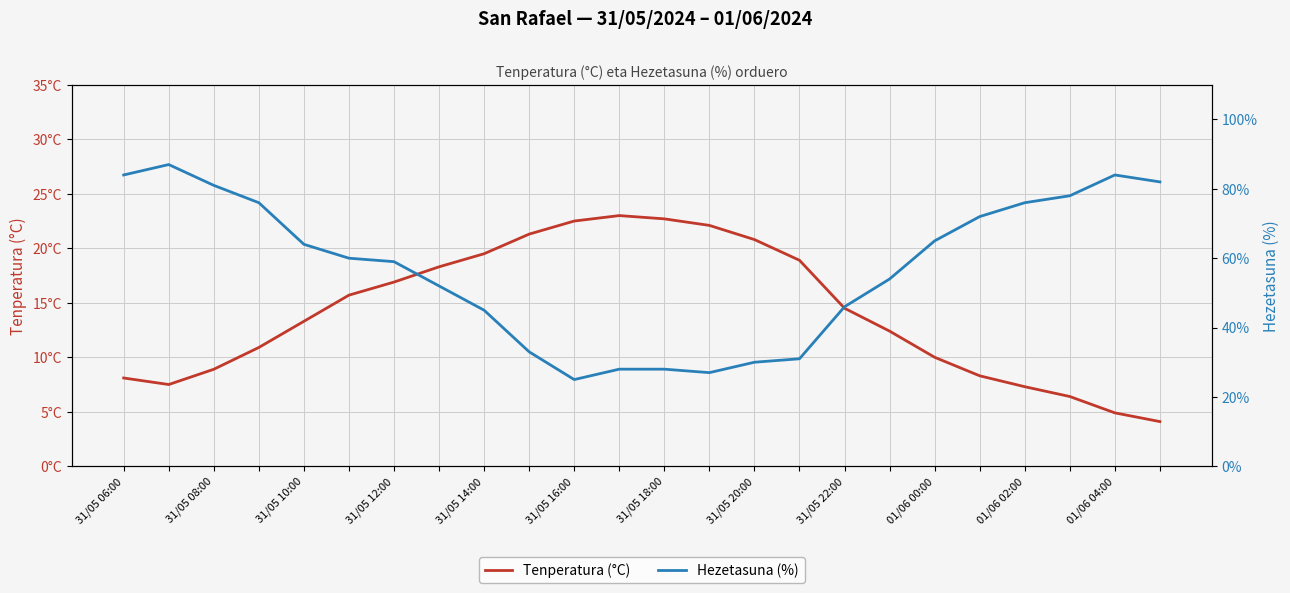

Is it true that Hezetasuna (%) equals 33.0 at 01/06 00:00?

True